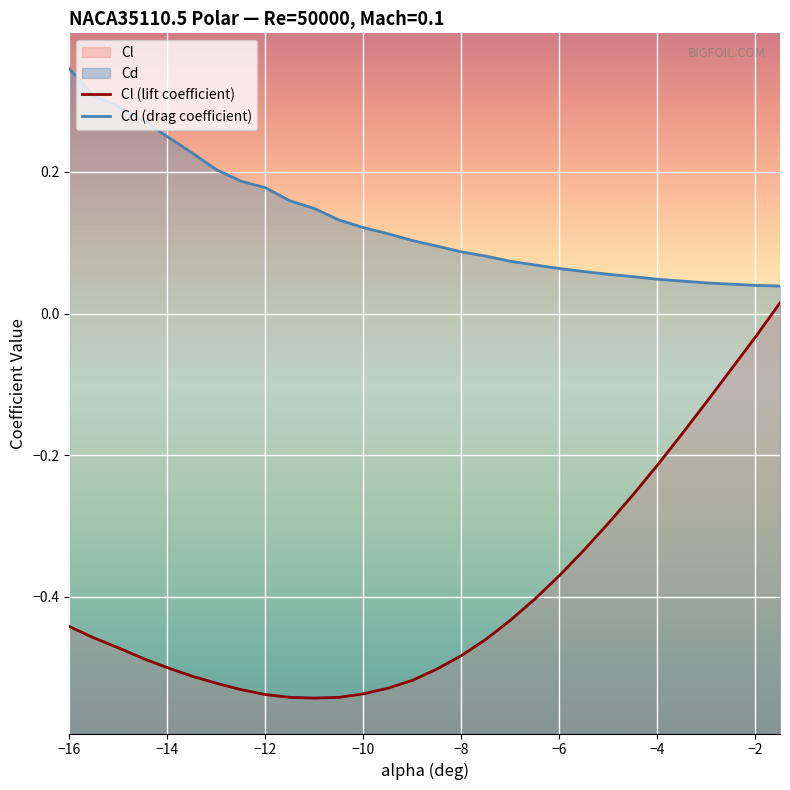

Is it true that Cd equals 0.1 at -4.5?

False